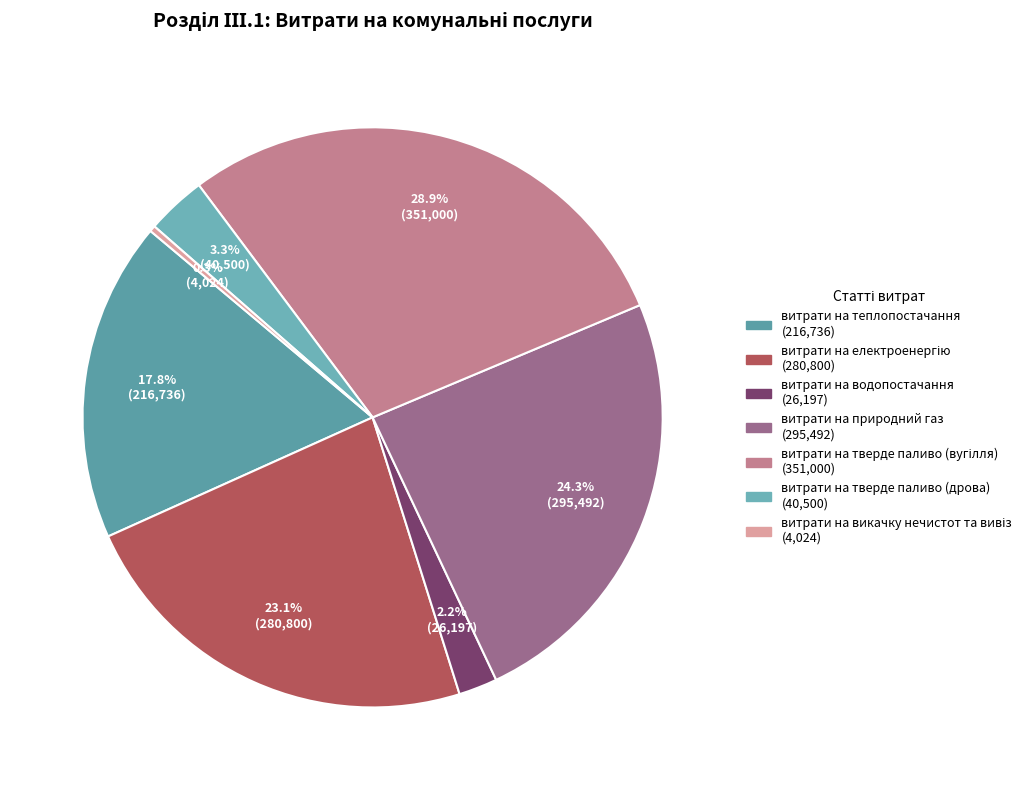

What is the largest slice in the pie chart?

витрати на тверде паливо (вугілля)